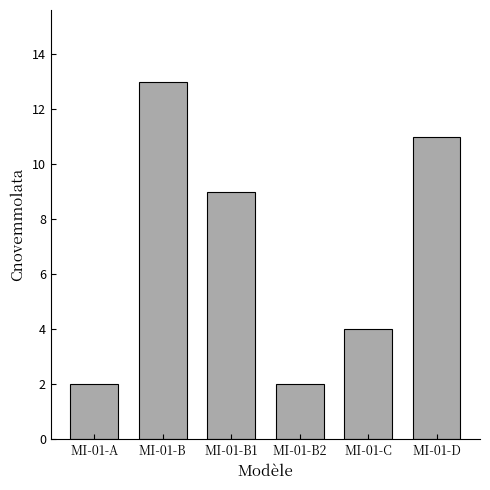

Reading left to right, list all the values displayed in this chart.

2	13	9	2	4	11